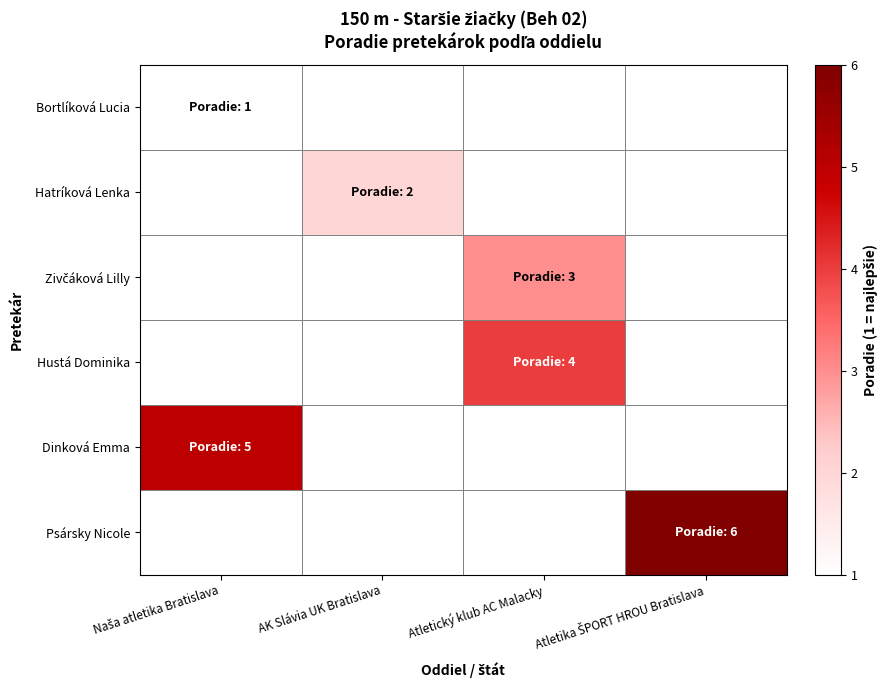

At which label does Bortlíková Lucia reach its peak?

Naša atletika Bratislava